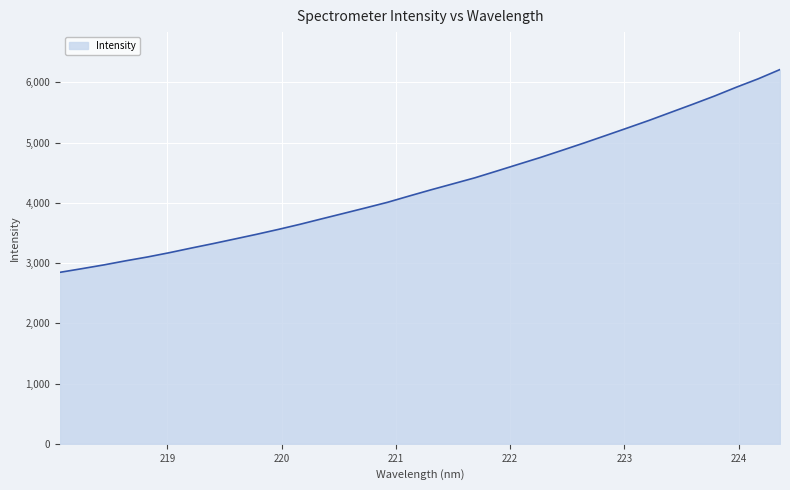

What is the maximum value shown in the chart?

6212.6